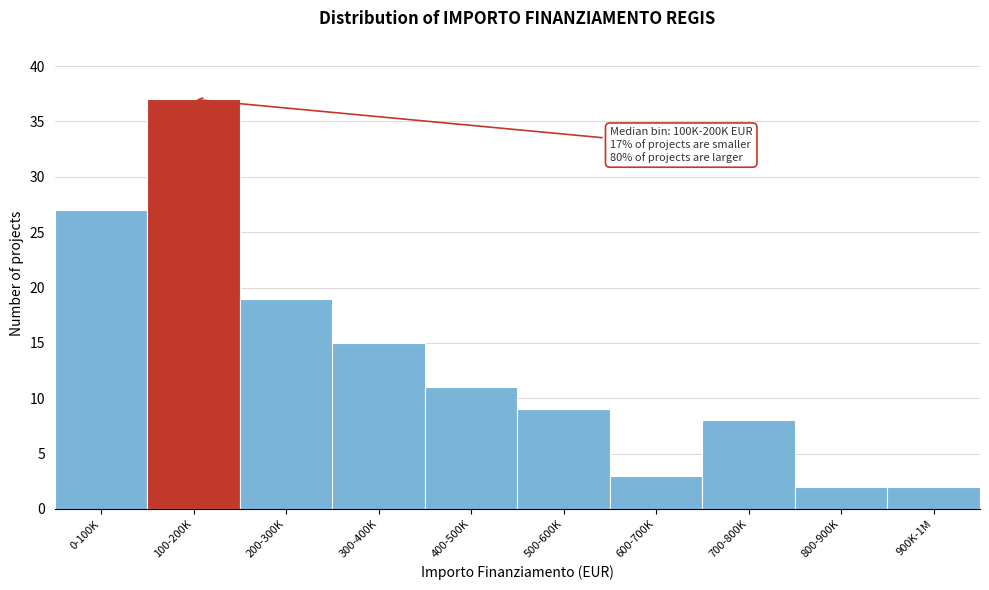

Reading right to left, transcribe all the data shown in this chart.

2	2	8	3	9	11	15	19	37	27